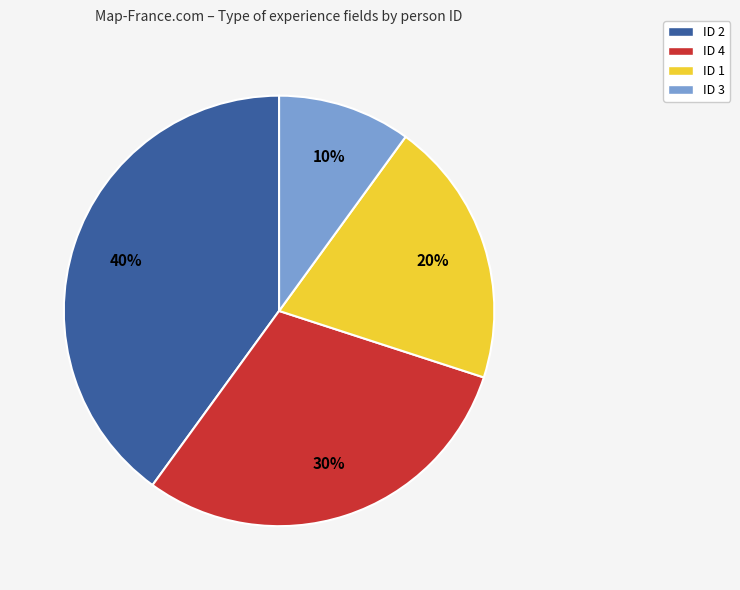

Is ID 2 the majority of the pie?

No